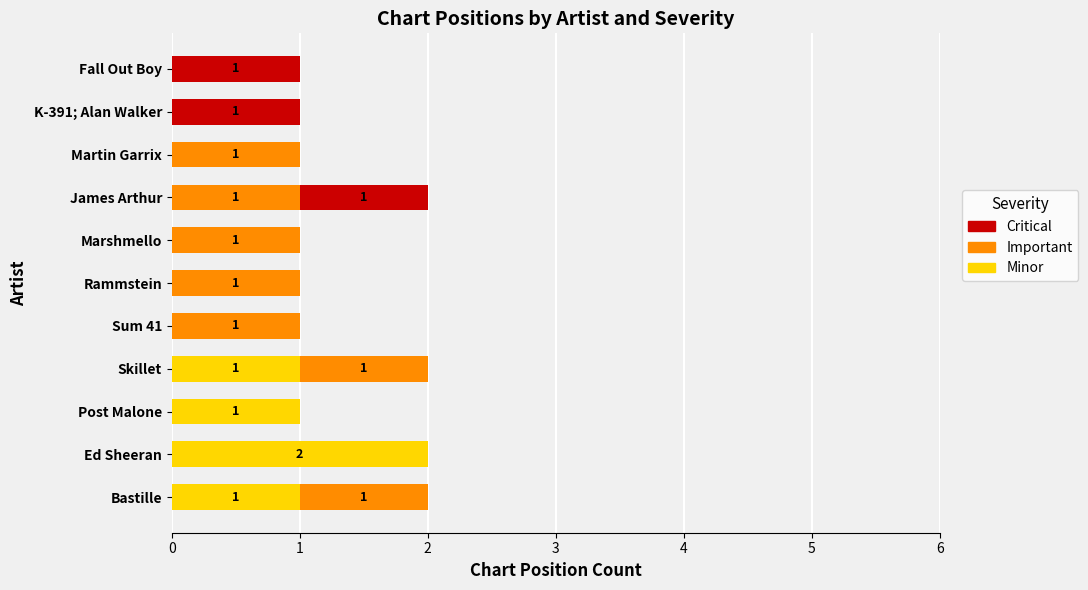

Count the number of data series in this chart.

3